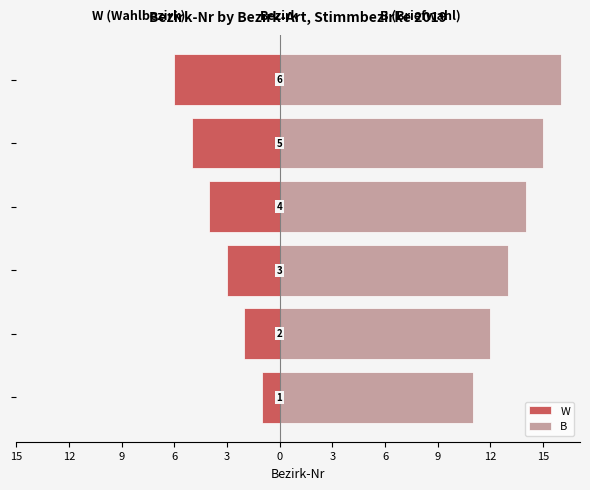

What is the lowest value of the W series?

-6